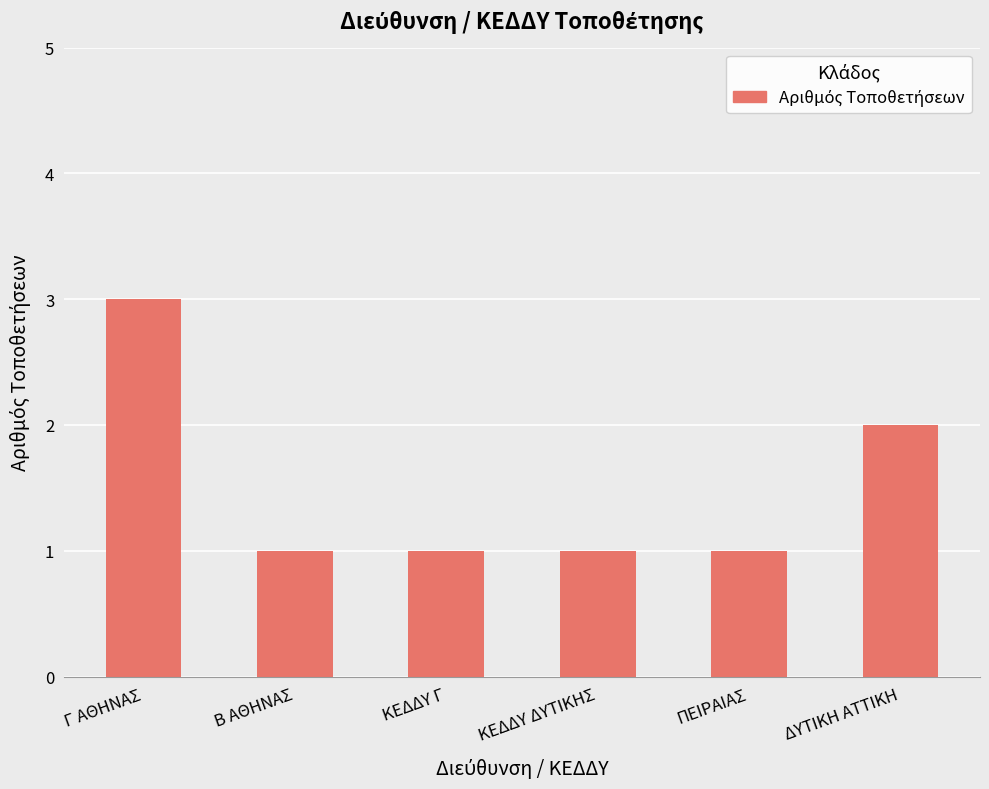

Which category has the highest value across all series?

Γ ΑΘΗΝΑΣ